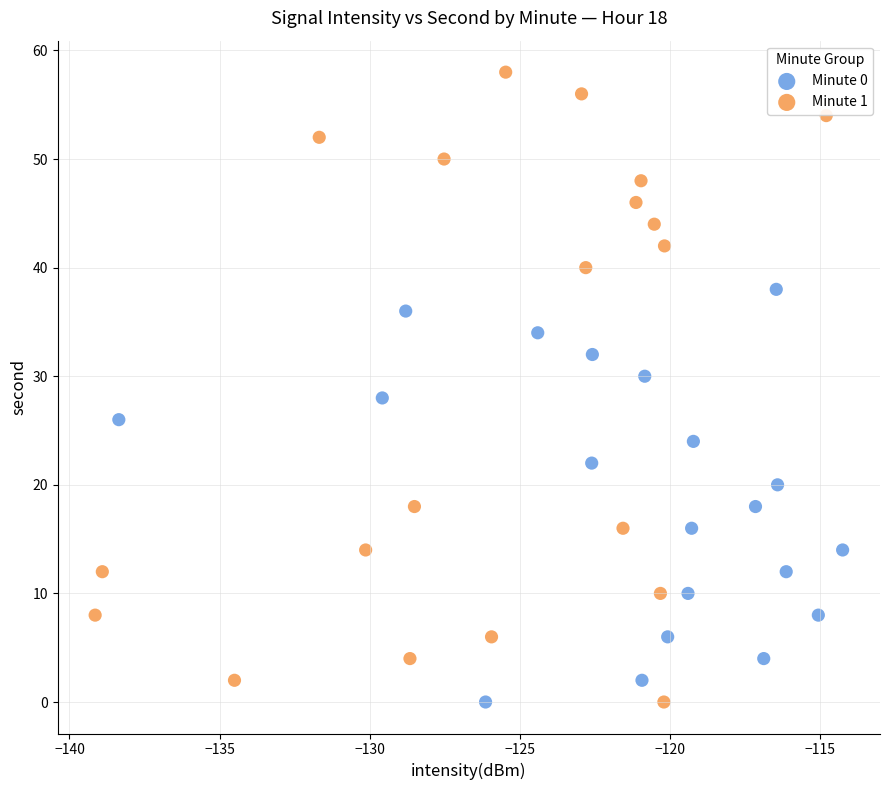

Which series contains the highest Y value?

Minute 1